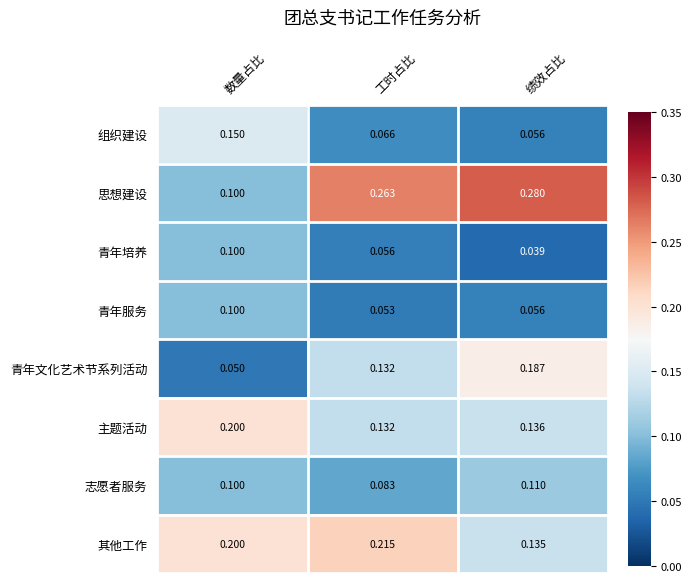

At which label does 组织建设 reach its minimum?

绩效占比